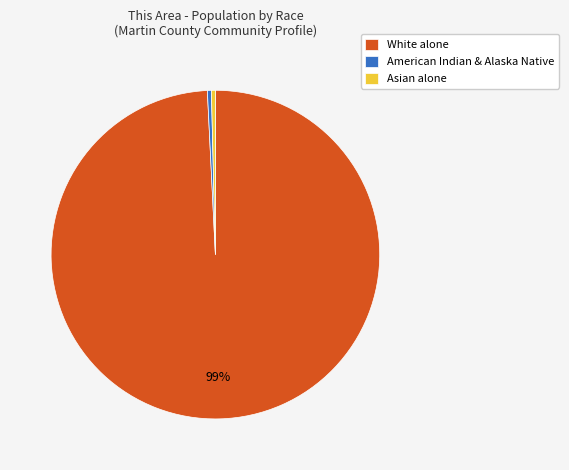

What is the largest slice in the pie chart?

White alone